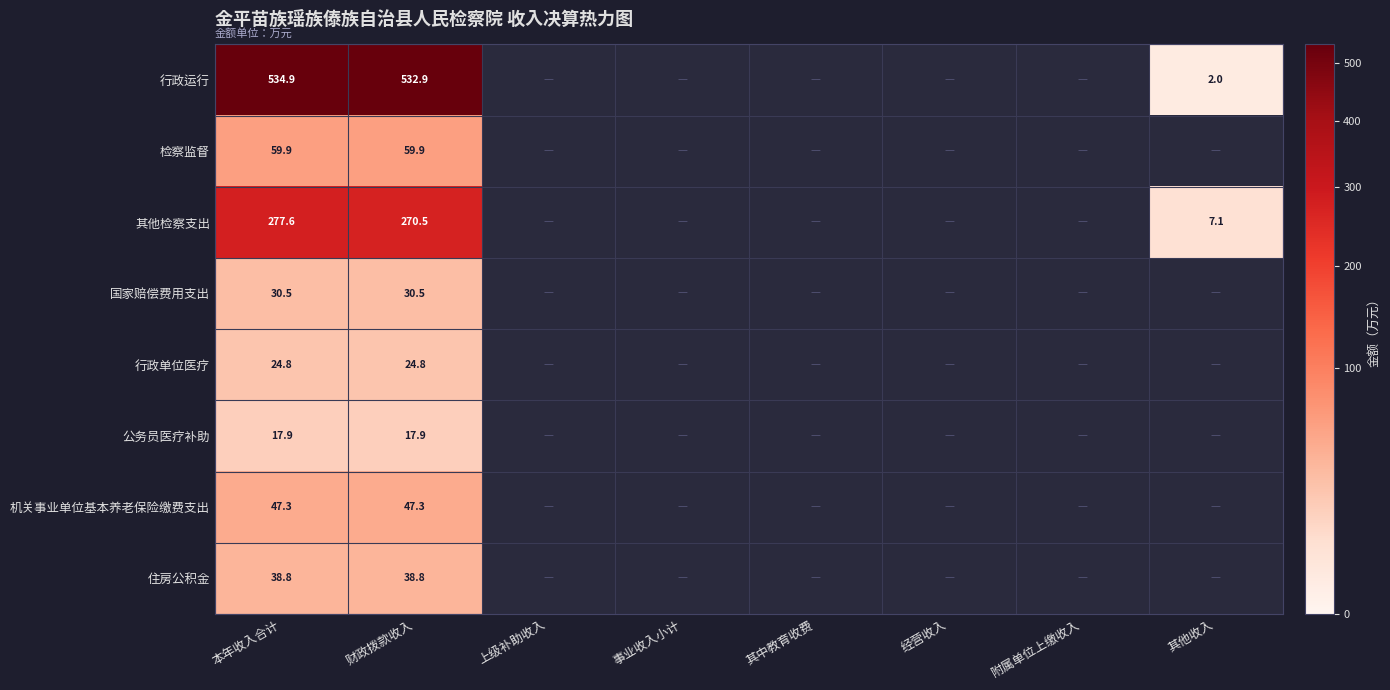

At 财政拨款收入, list the series in order from smallest to largest.

公务员医疗补助, 行政单位医疗, 国家赔偿费用支出, 住房公积金, 机关事业单位基本养老保险缴费支出, 检察监督, 其他检察支出, 行政运行